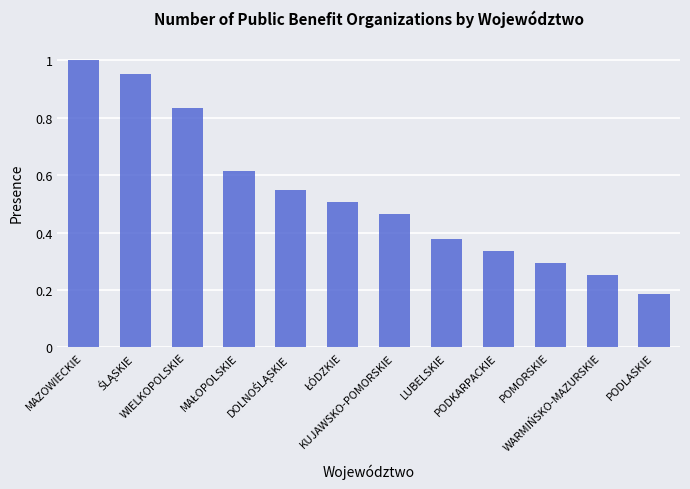

What is the sum of all values?

6.4